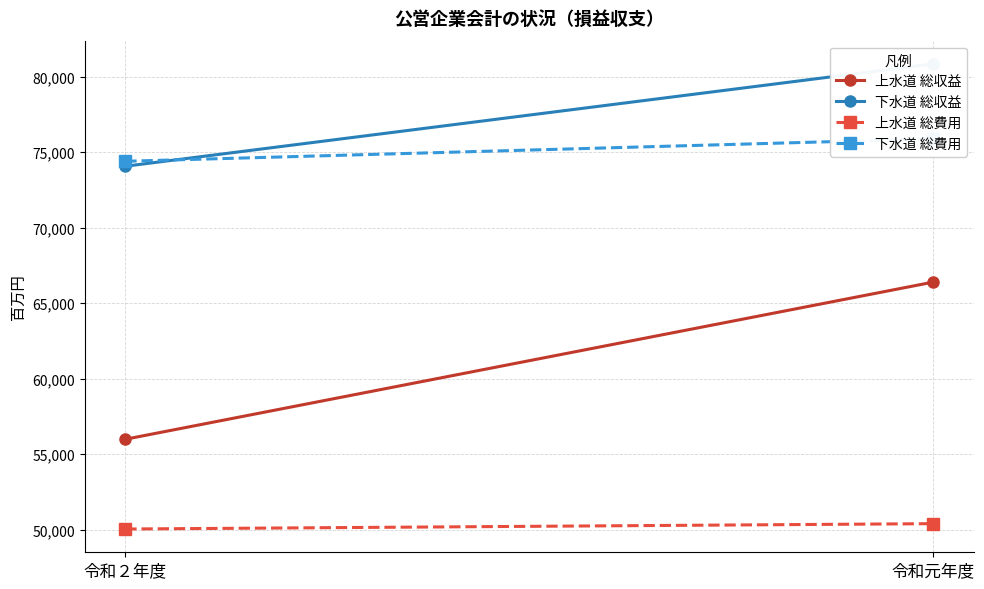

Rank the series at 令和２年度 from lowest to highest value.

上水道 総費用, 上水道 総収益, 下水道 総収益, 下水道 総費用